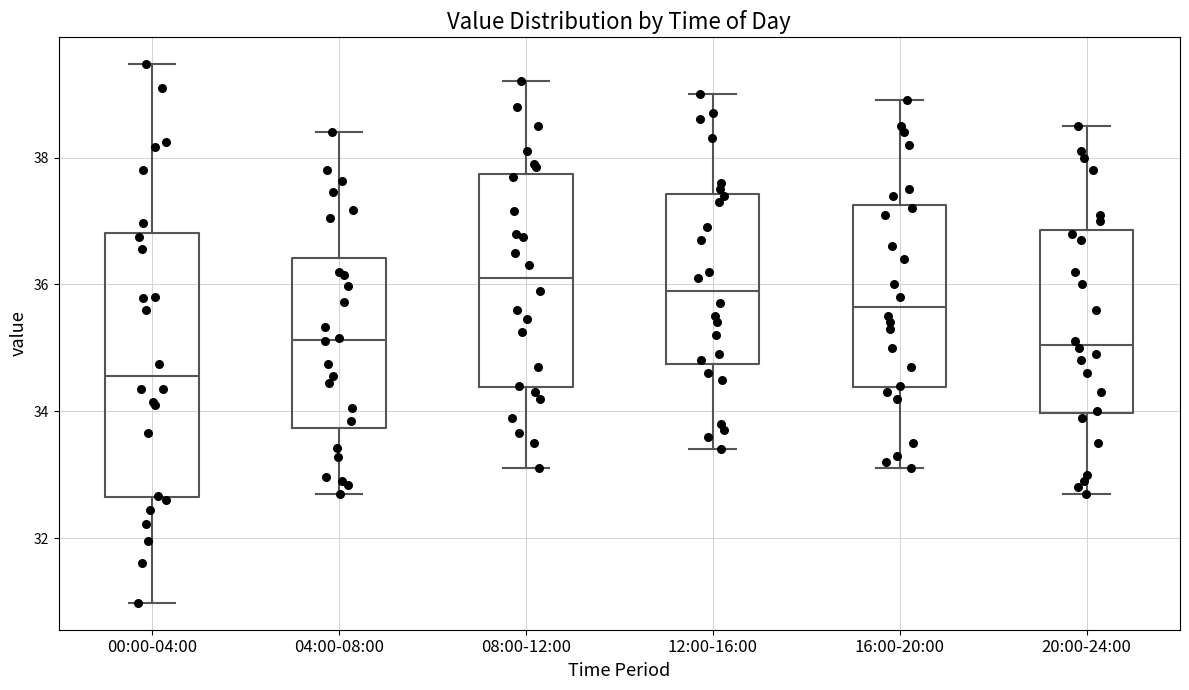

Where is the lower edge of the box for 16:00-20:00 on the y-axis? The values are not printed on the chart, so give them approximately, as read against the axis.

34.4